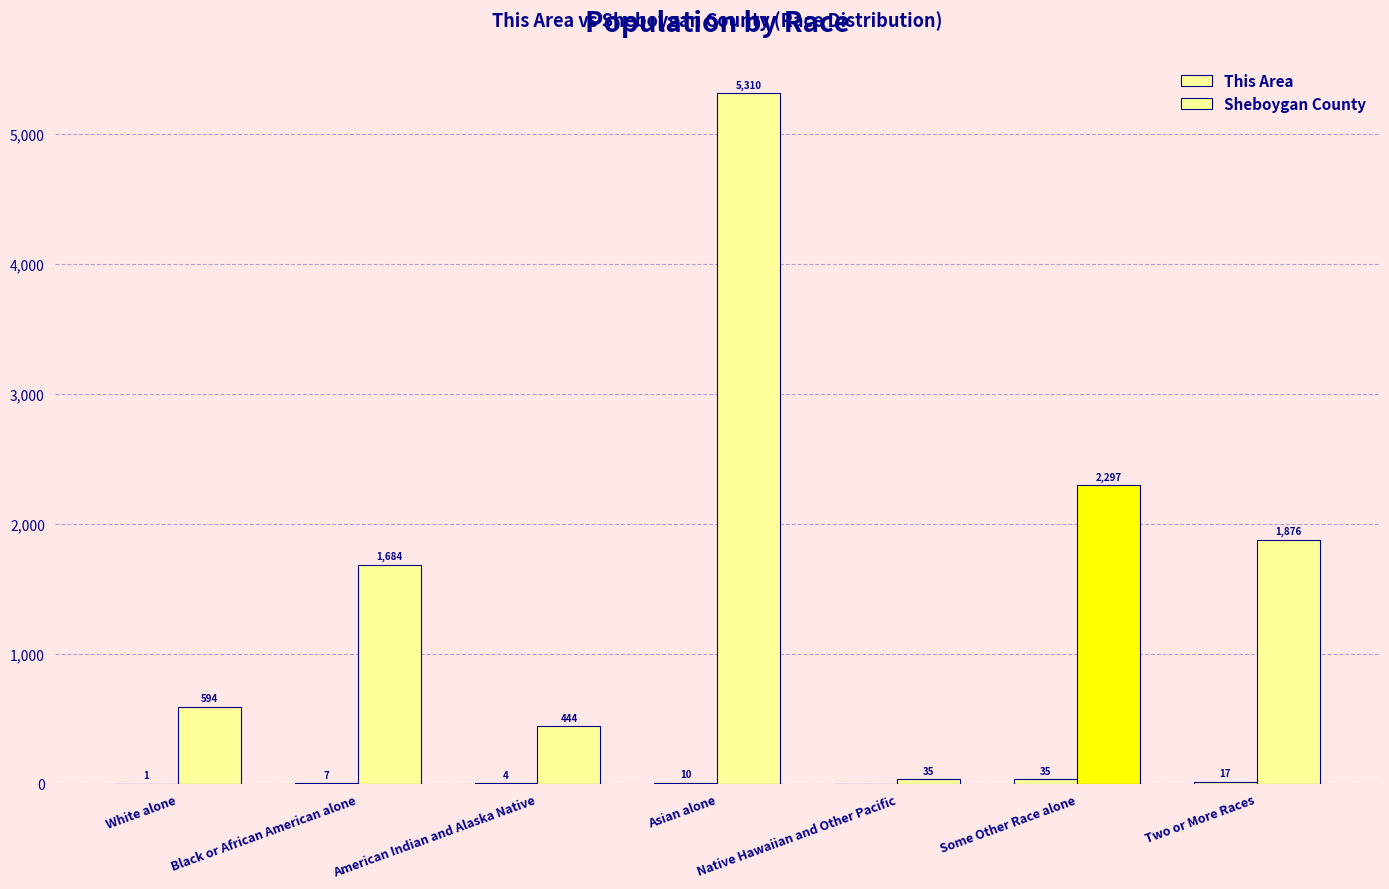

What is the difference between the highest and lowest values at Black or African American alone?

1677